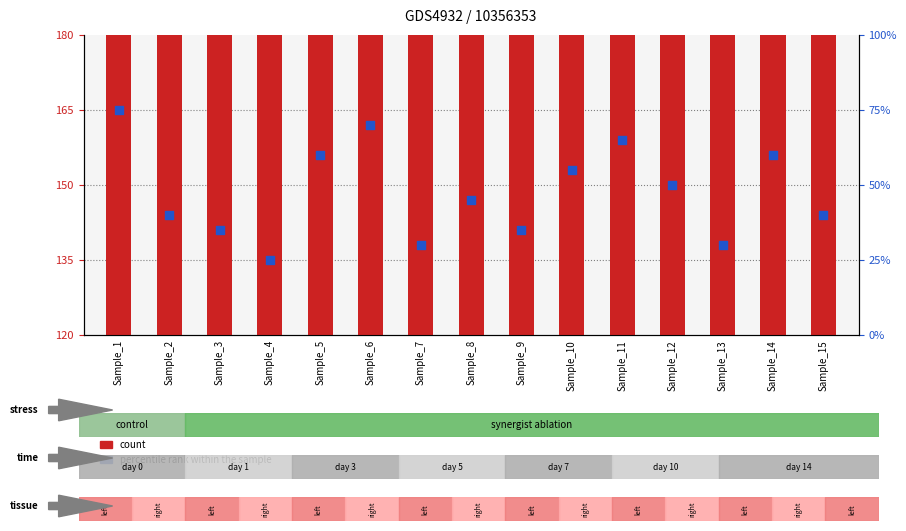

Is the value of count at Sample_10 greater than the value of percentile rank within the sample at Sample_12?

Yes